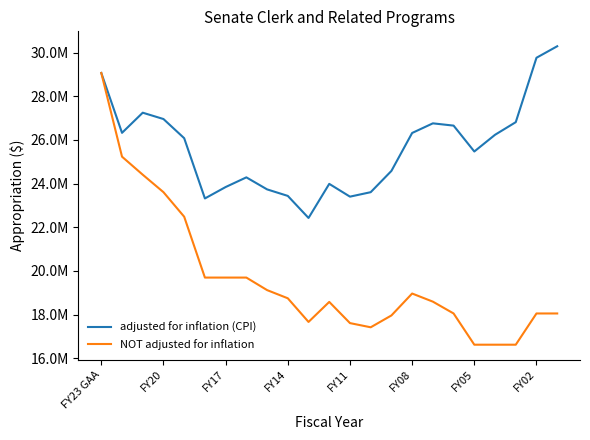

Rank the series by their maximum value, from highest to lowest.

adjusted for inflation (CPI), NOT adjusted for inflation